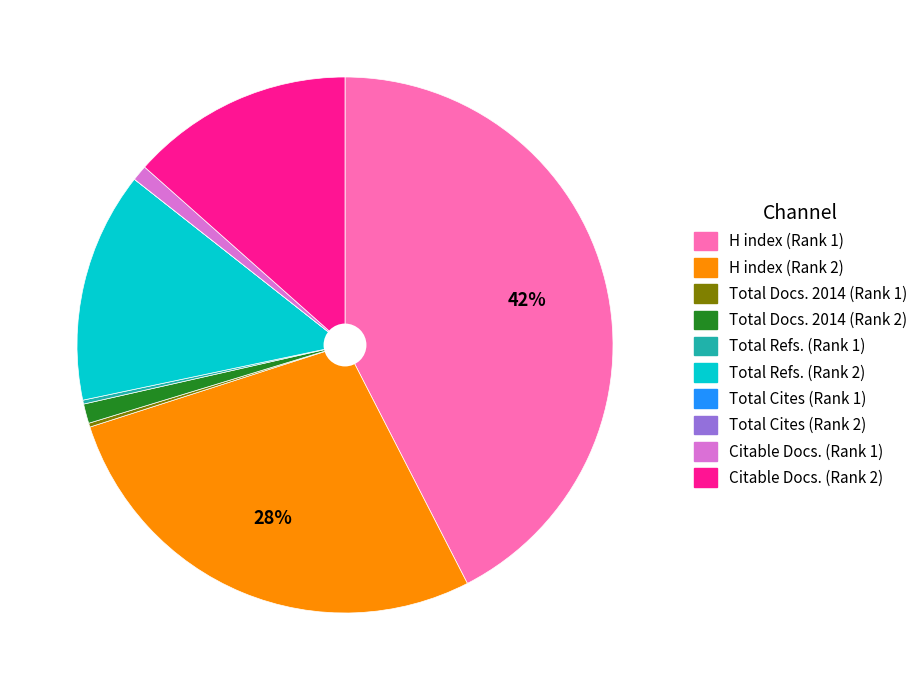

Combined, do Total Refs. (Rank 2) and Total Docs. 2014 (Rank 2) account for over 50%?

No